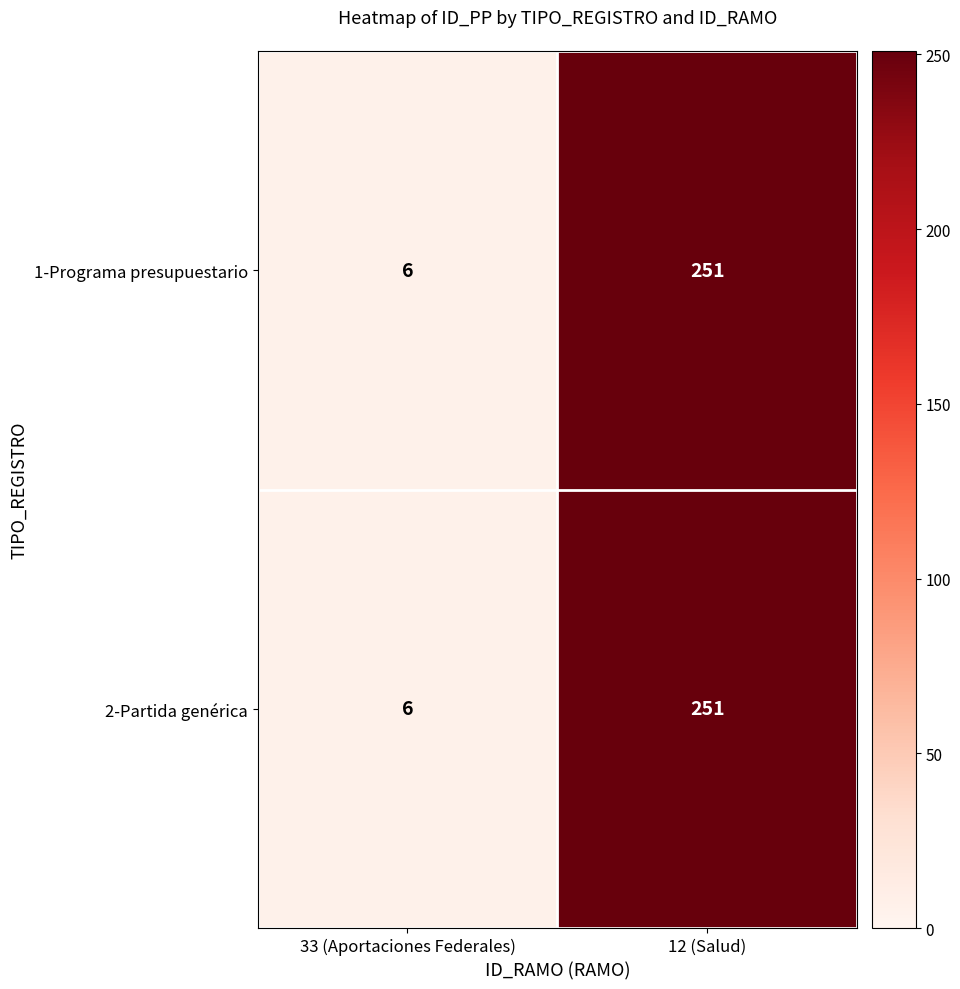

Reading left to right, list all the values displayed in this chart.

1-Programa presupuestario: 6	251
2-Partida genérica: 6	251